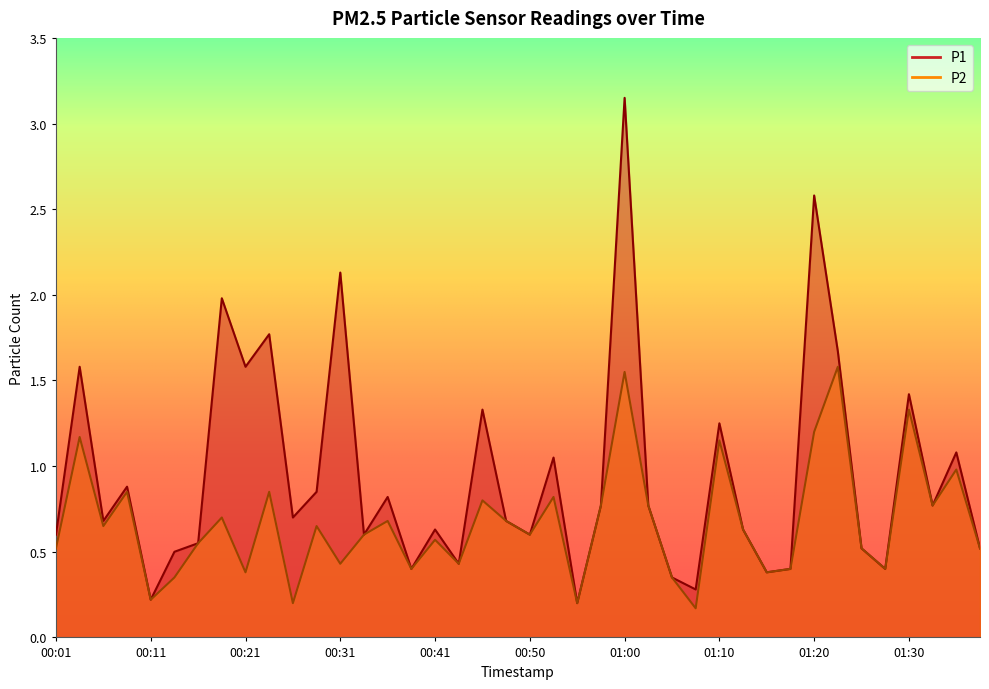

Does the chart display data point markers on the line(s)?

No